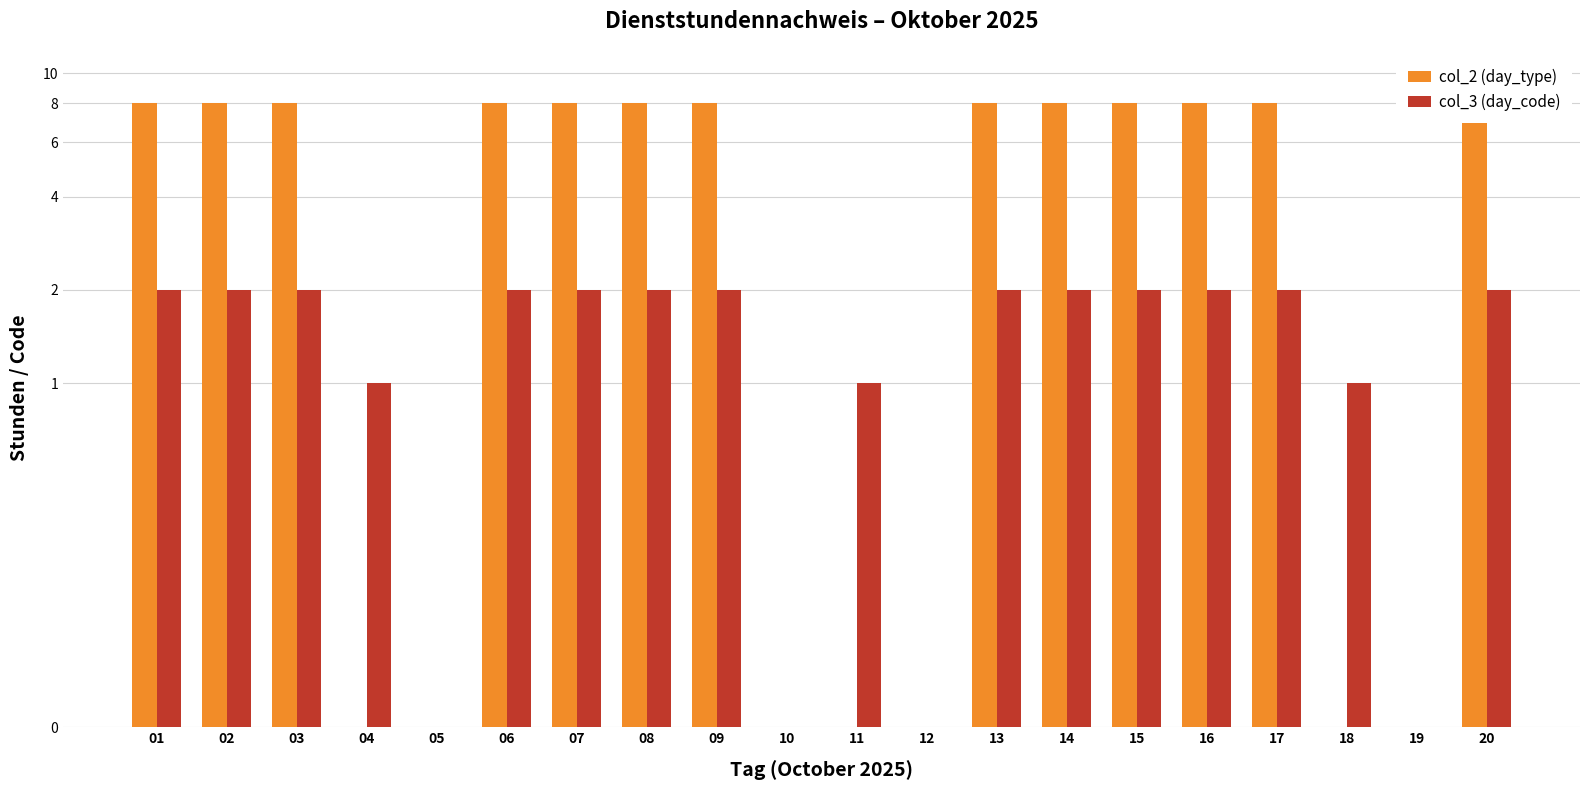

What are all the series names shown in the legend?

col_2 (day_type), col_3 (day_code)